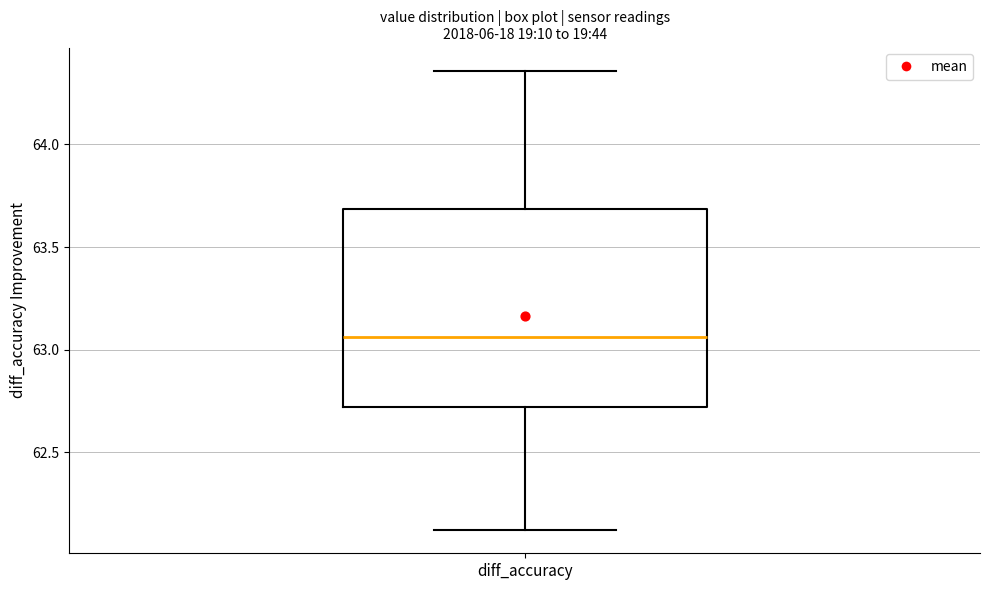

Where does the lower whisker of the box for diff_accuracy end on the y-axis? The values are not printed on the chart, so give them approximately, as read against the axis.

62.10